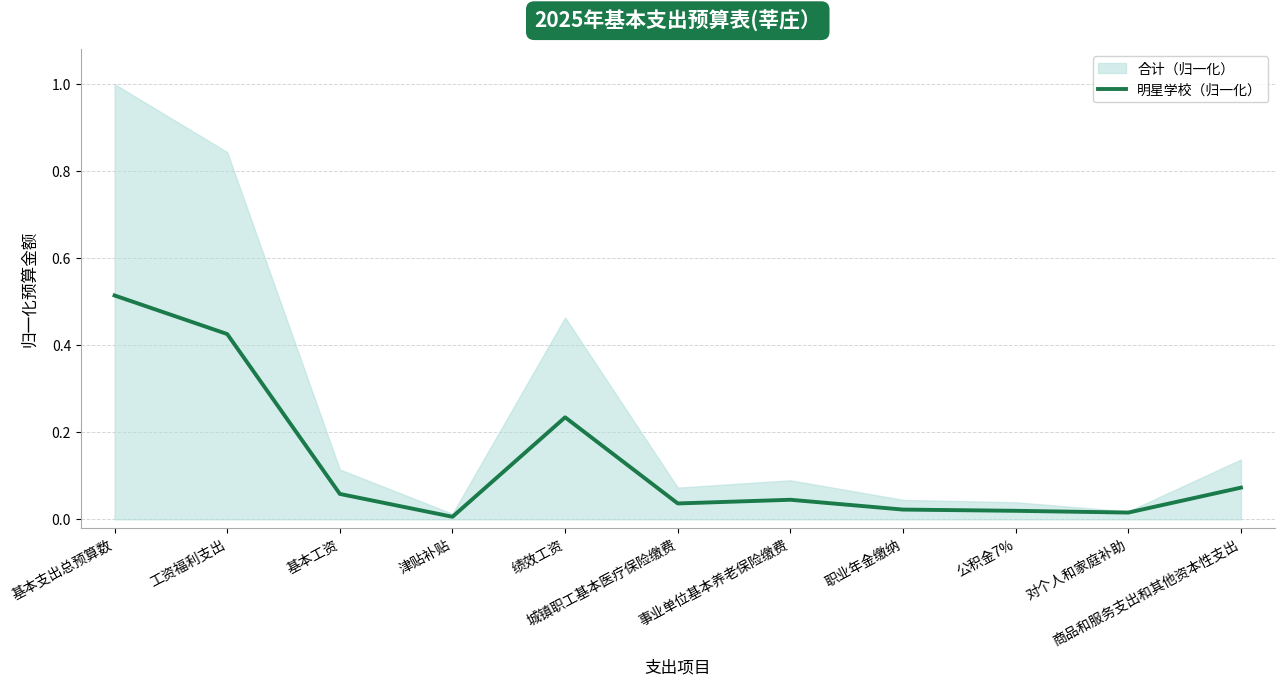

Reading left to right, list all the values displayed in this chart.

0.5	0.4	0.1	0.0	0.2	0.0	0.0	0.0	0.0	0.0	0.1